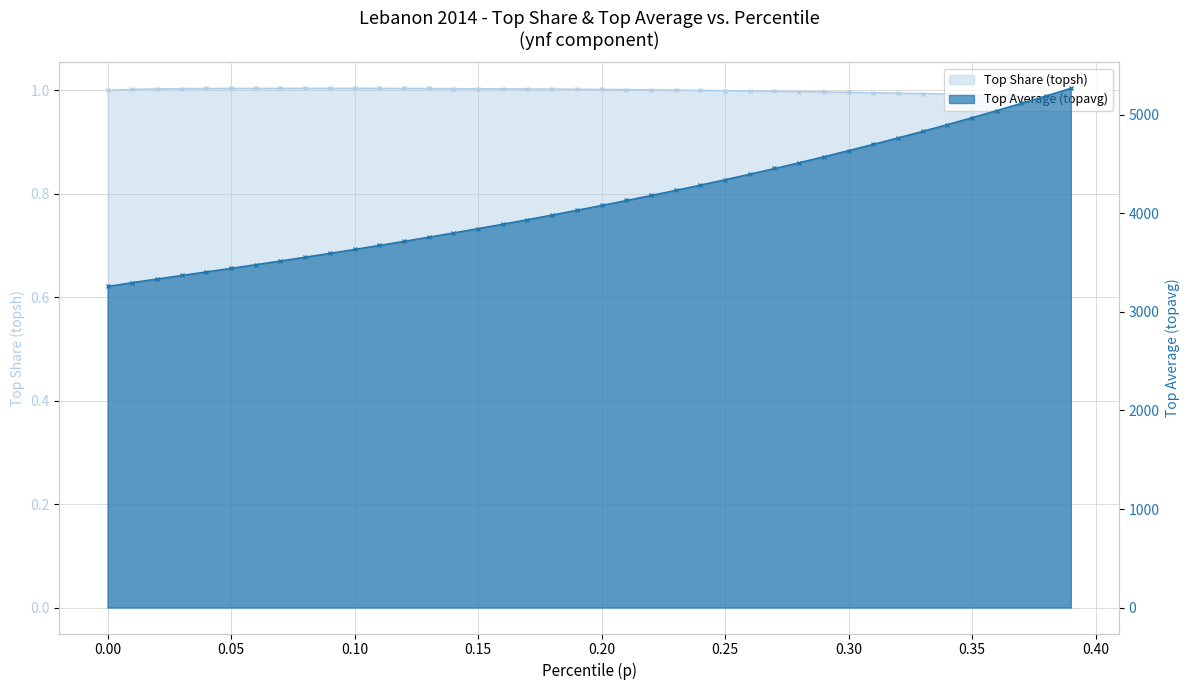

Reading left to right, what are all the values shown in this chart?

topsh: 1.0	1.0	1.0	1.0	1.0	1.0	1.0	1.0	1.0	1.0	1.0	1.0	1.0	1.0	1.0	1.0	1.0	1.0	1.0	1.0	1.0	1.0	1.0	1.0	1.0	1.0	1.0	1.0	1.0	1.0	1.0	1.0	1.0	1.0	1.0	1.0	1.0	1.0	1.0	1.0
topavg: 3259.0	3298.3	3335.0	3370.9	3406.9	3443.3	3480.3	3517.9	3556.3	3595.4	3635.3	3675.9	3717.2	3759.3	3802.3	3846.3	3891.2	3937.2	3984.2	4032.2	4081.2	4131.2	4182.2	4234.4	4287.9	4342.6	4398.7	4456.2	4515.2	4575.7	4637.8	4701.4	4766.6	4833.5	4902.0	4972.1	5044.0	5117.6	5193.0	5270.2